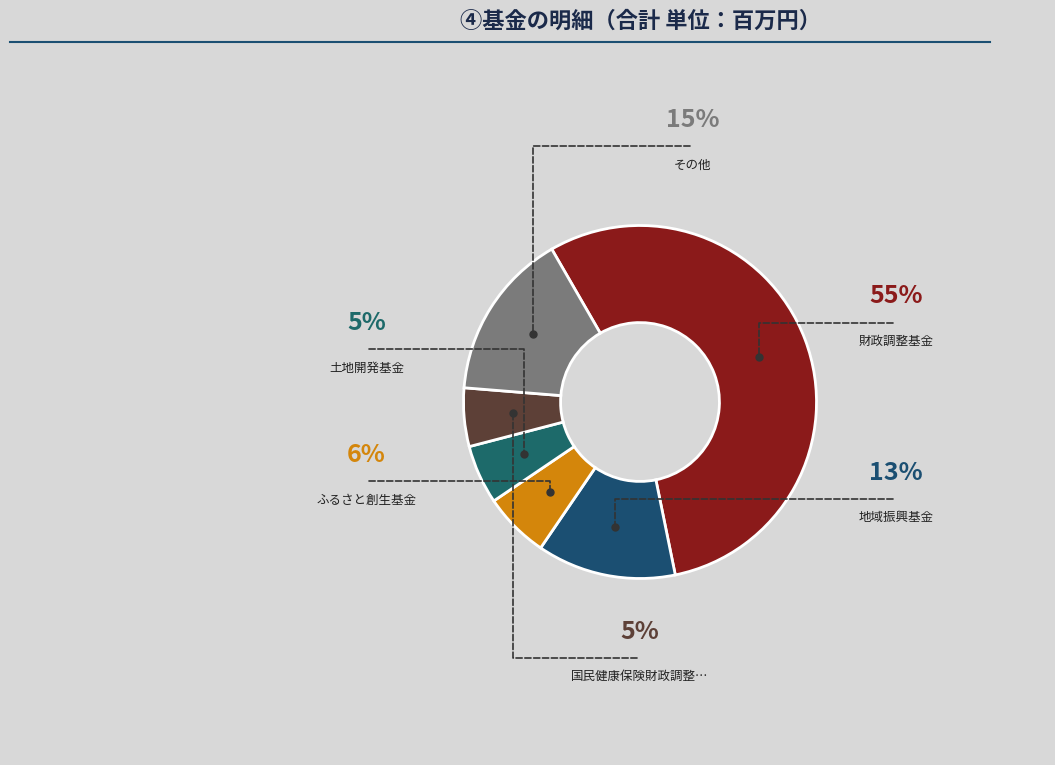

How many segments does this pie chart have?

6